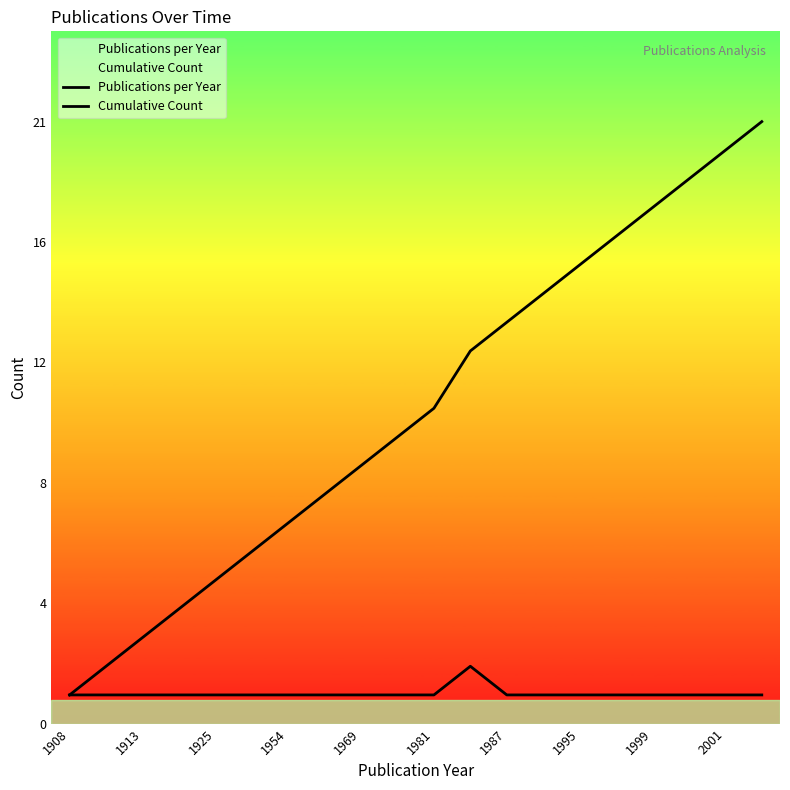

True or false: Publications per Year and Cumulative Count cross at least once.

False